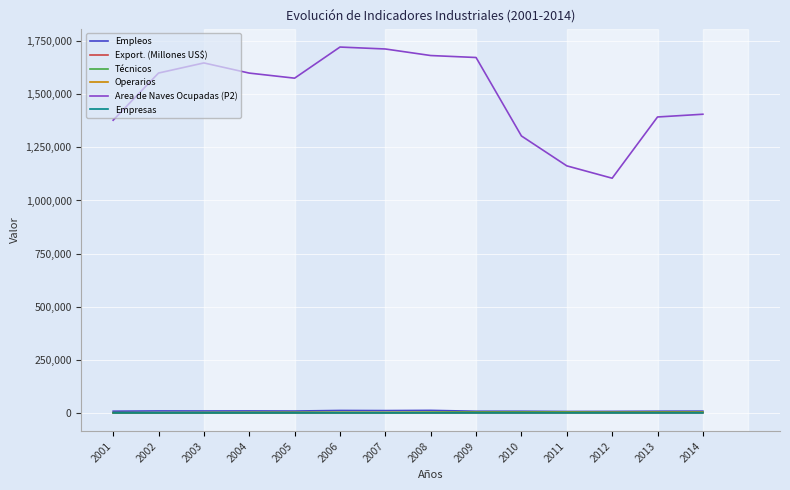

What is the maximum value shown in the chart?

1722199.8